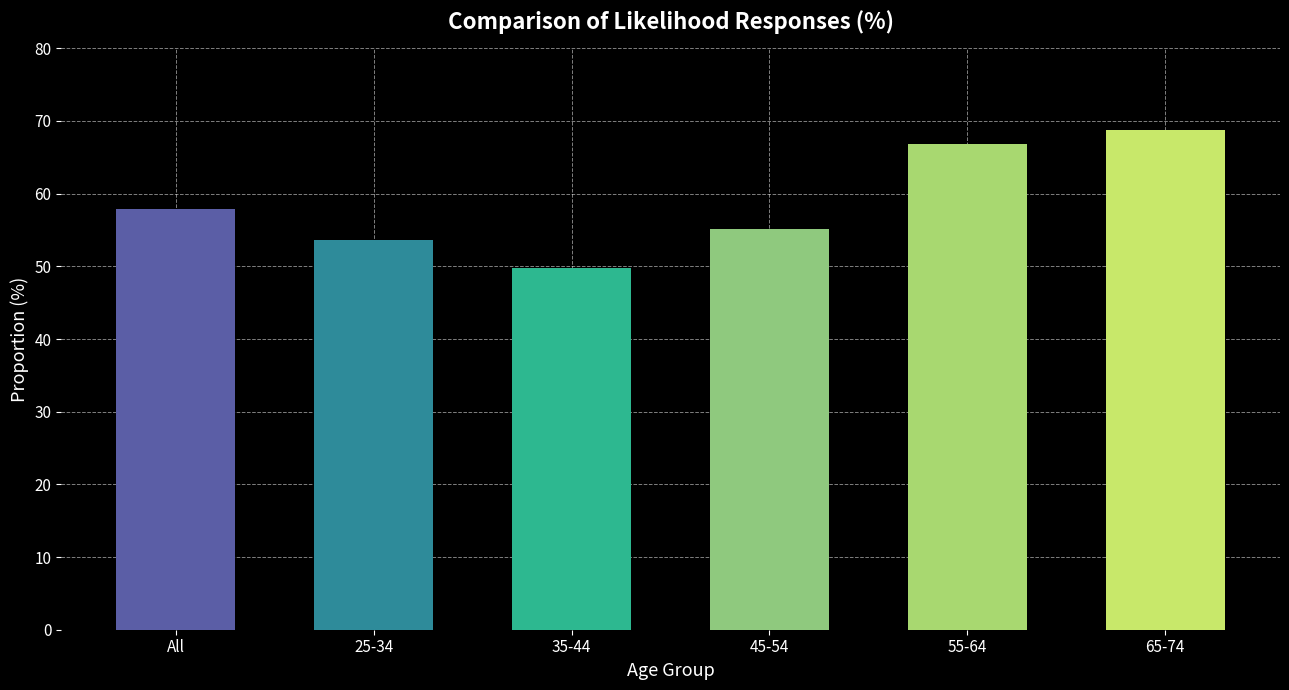

Between 45-54 and 65-74, which is larger?

65-74